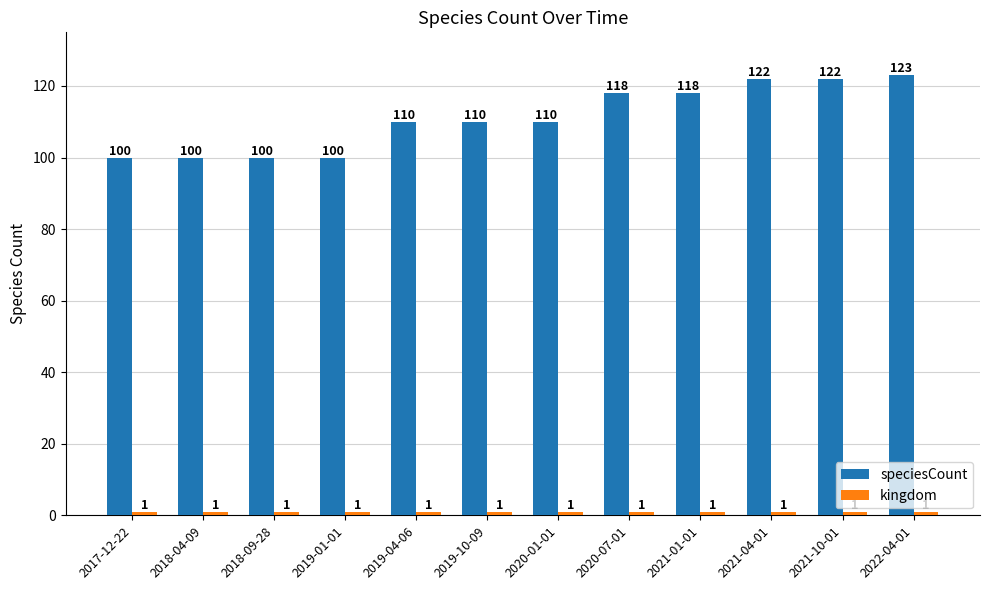

What is the difference between the maximum and minimum values in the speciesCount series?

23